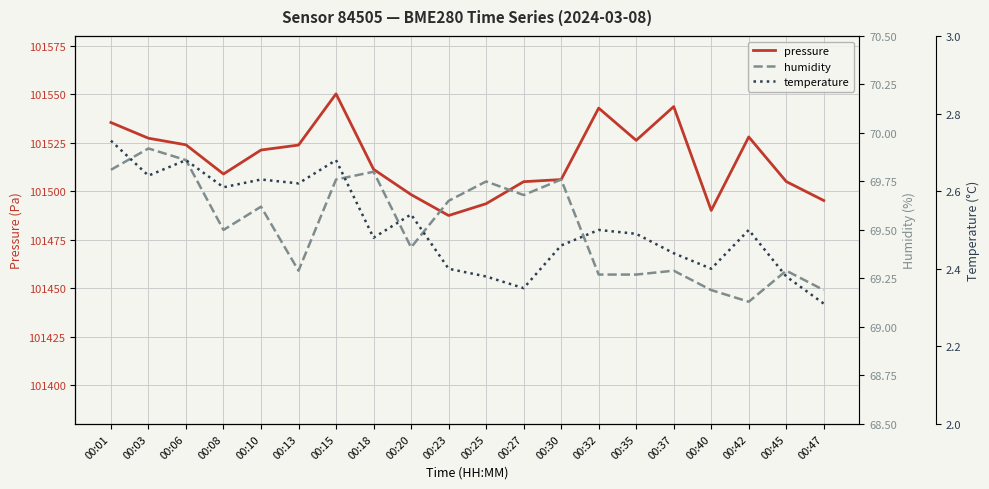

Reading right to left, extract all data points from this chart.

pressure: 00:47=101495.2	00:45=101504.9	00:42=101527.9	00:40=101490.1	00:37=101543.6	00:35=101526.2	00:32=101542.8	00:30=101506.0	00:27=101504.9	00:25=101493.5	00:23=101487.4	00:20=101498.2	00:18=101511.2	00:15=101550.2	00:13=101523.8	00:10=101521.2	00:08=101508.8	00:06=101523.9	00:03=101527.3	00:01=101535.4
humidity: 00:47=69.2	00:45=69.3	00:42=69.1	00:40=69.2	00:37=69.3	00:35=69.3	00:32=69.3	00:30=69.8	00:27=69.7	00:25=69.8	00:23=69.7	00:20=69.4	00:18=69.8	00:15=69.8	00:13=69.3	00:10=69.6	00:08=69.5	00:06=69.9	00:03=69.9	00:01=69.8
temperature: 00:47=2.3	00:45=2.4	00:42=2.5	00:40=2.4	00:37=2.4	00:35=2.5	00:32=2.5	00:30=2.5	00:27=2.4	00:25=2.4	00:23=2.4	00:20=2.5	00:18=2.5	00:15=2.7	00:13=2.6	00:10=2.6	00:08=2.6	00:06=2.7	00:03=2.6	00:01=2.7